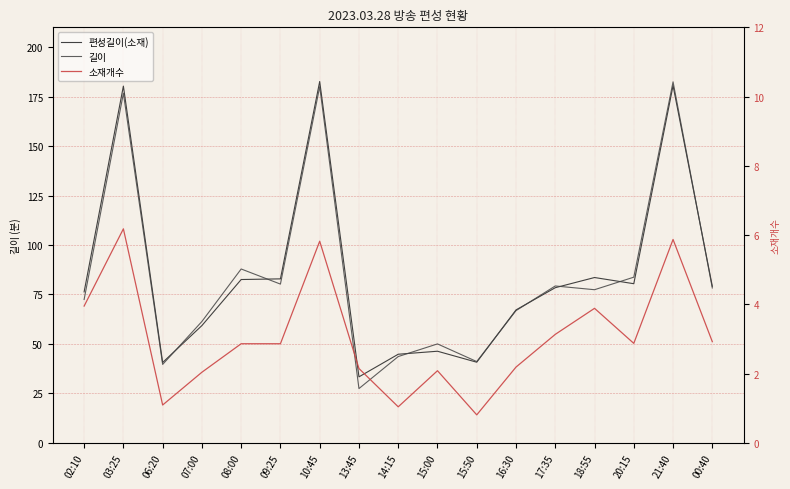

Is it true that 소재개수 equals 2.9 at 20:15?

True